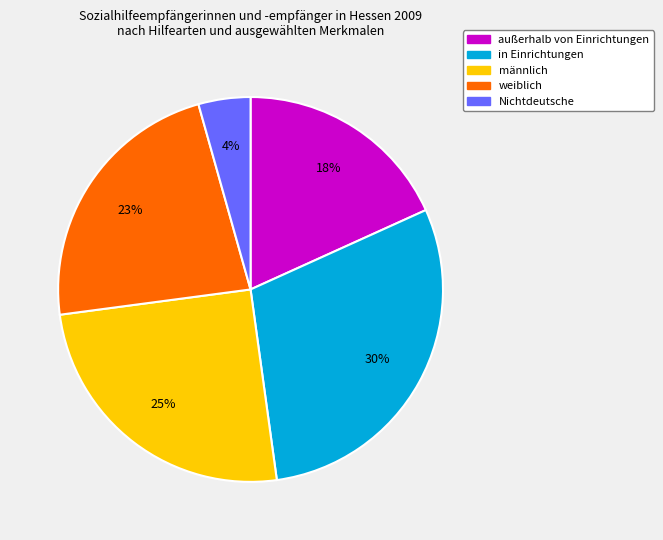

Combined, do weiblich and außerhalb von Einrichtungen account for over 50%?

No